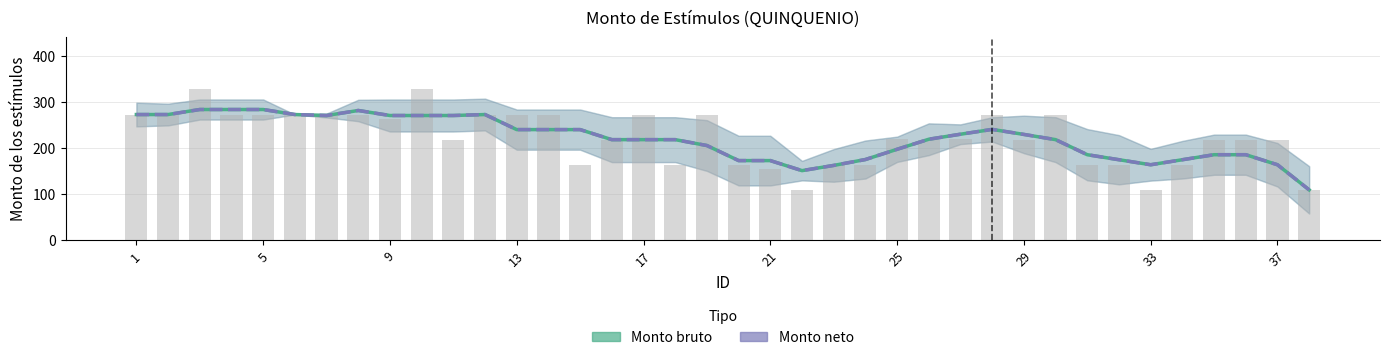

Are the bars horizontal?

No